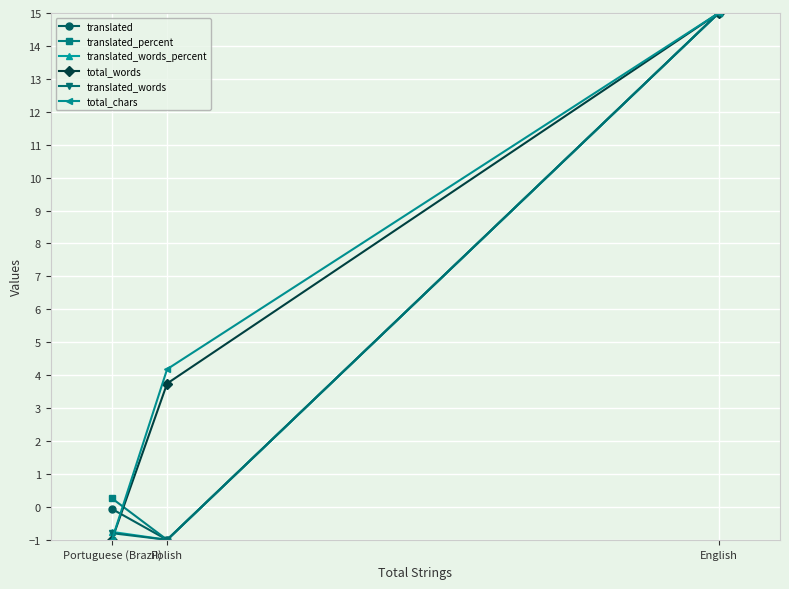

Is the value of translated_words at Polish greater than the value of translated at Polish?

No